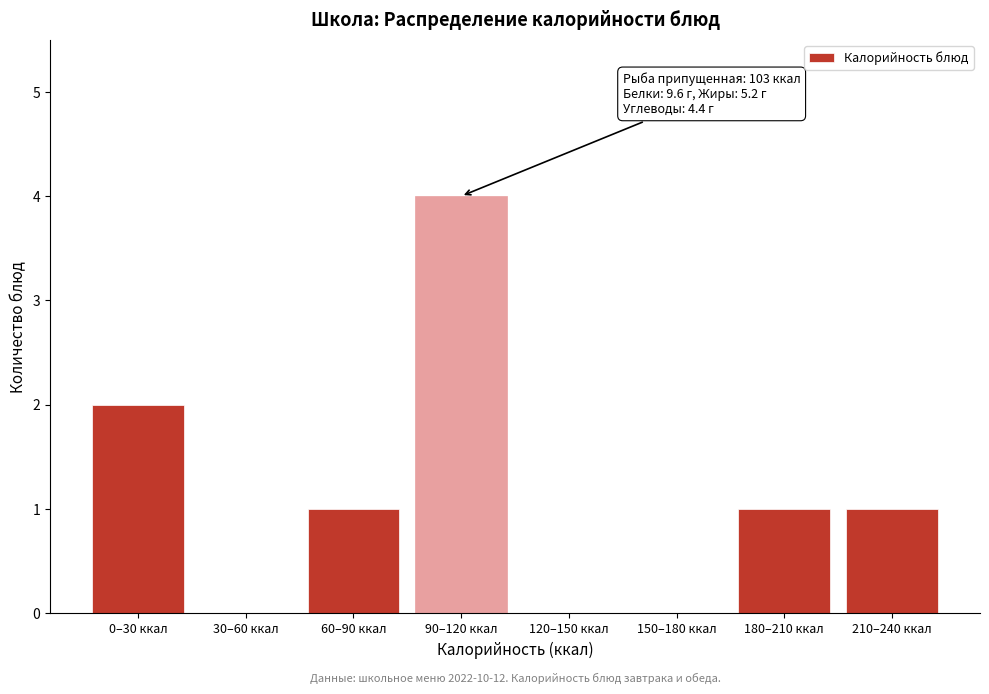

Reading left to right, transcribe all the data shown in this chart.

0–30 ккал=2	30–60 ккал=0	60–90 ккал=1	90–120 ккал=4	120–150 ккал=0	150–180 ккал=0	180–210 ккал=1	210–240 ккал=1